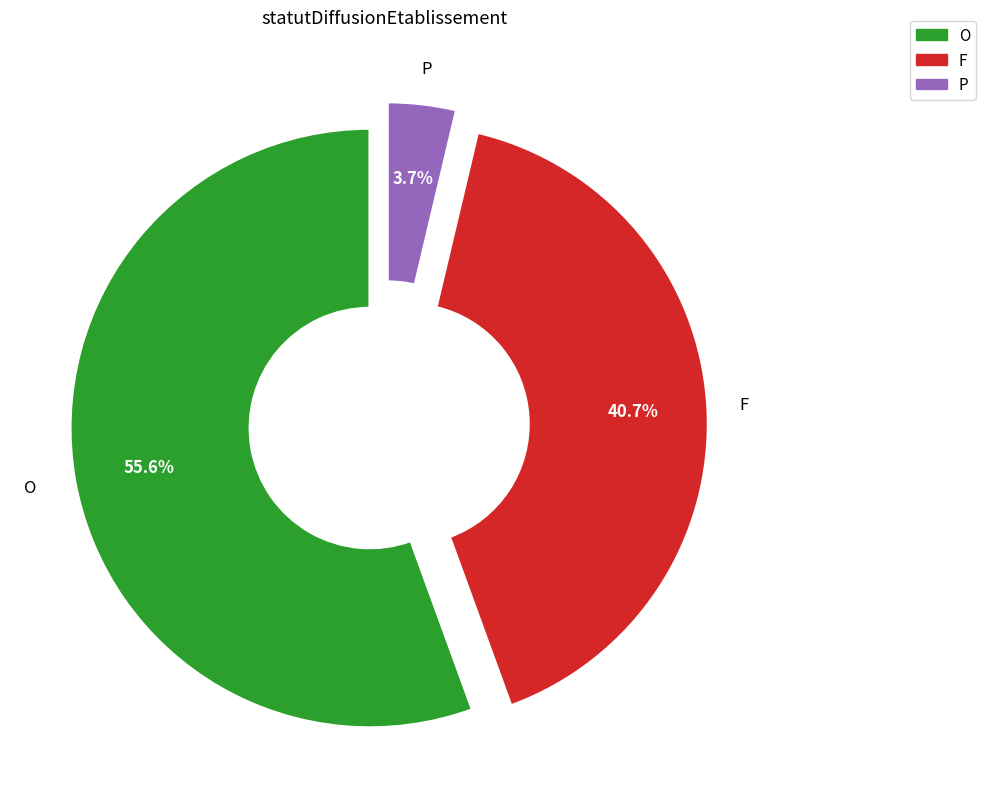

Count the number of slices in the pie.

3